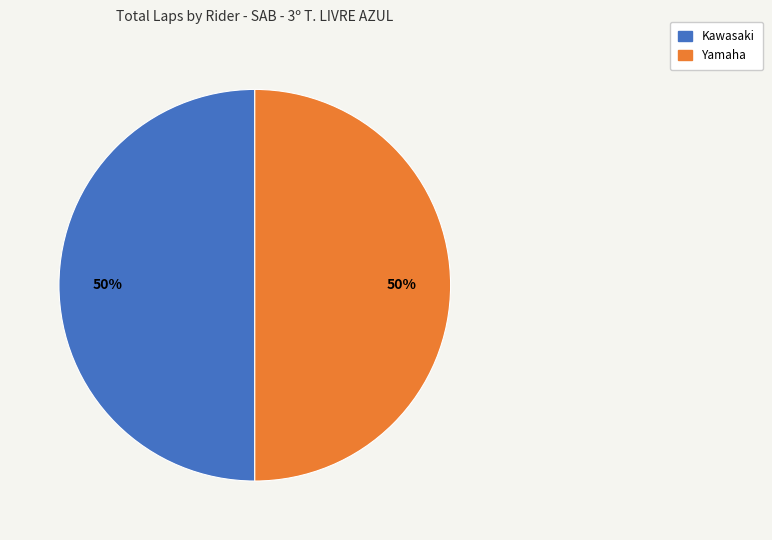

To the nearest percent, what is the average slice percentage?

50%